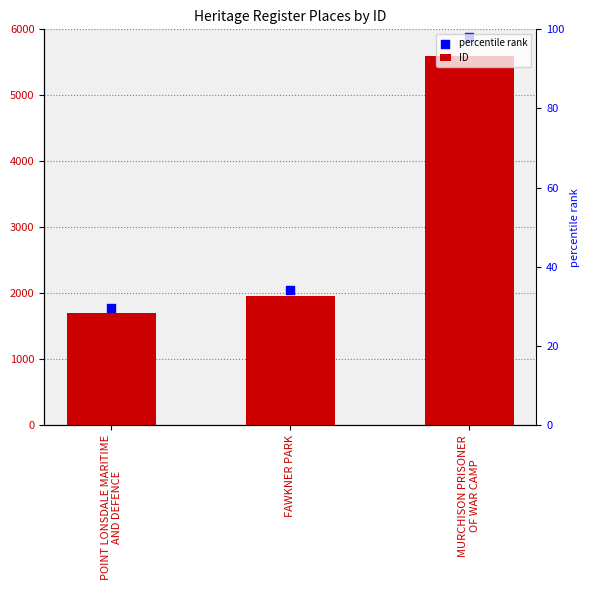

Which series has the largest total across all categories?

percentile rank